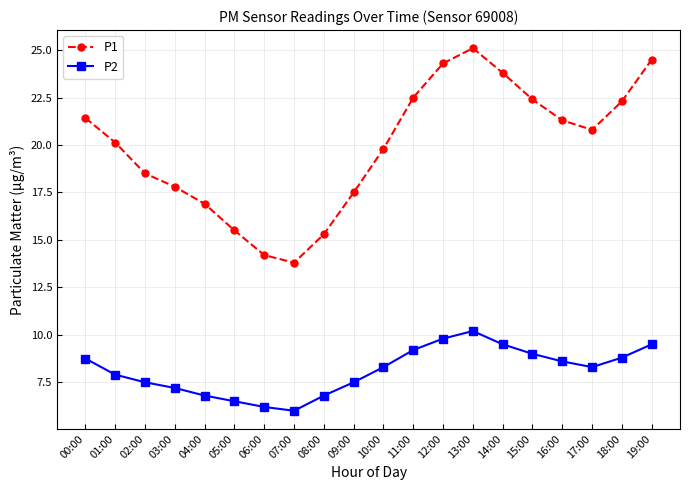

Is it true that P2 equals 6.8 at 04:00?

True